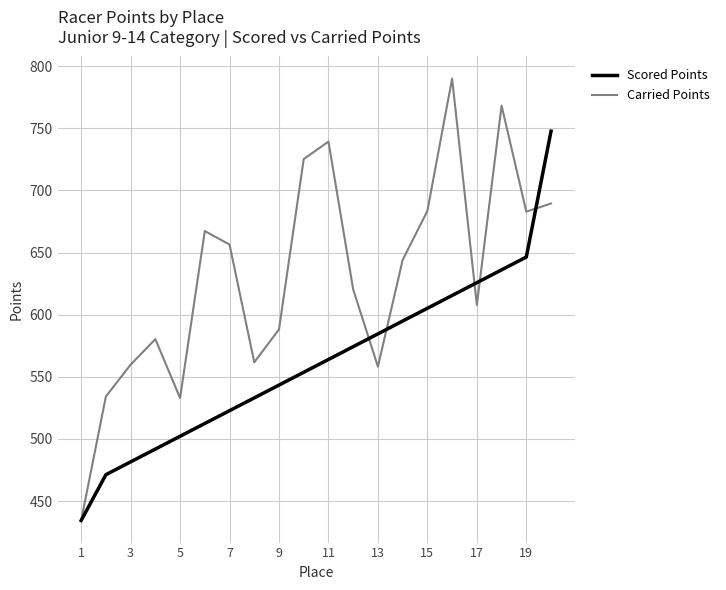

True or false: Carried Points and Scored Points intersect in this chart.

True